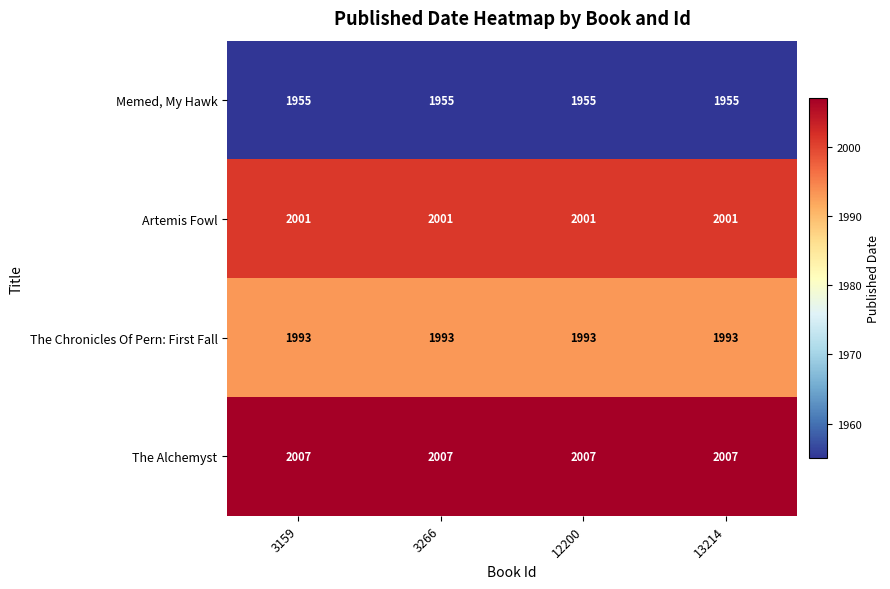

True or false: Artemis Fowl has a value of 2001 at 3266.

True